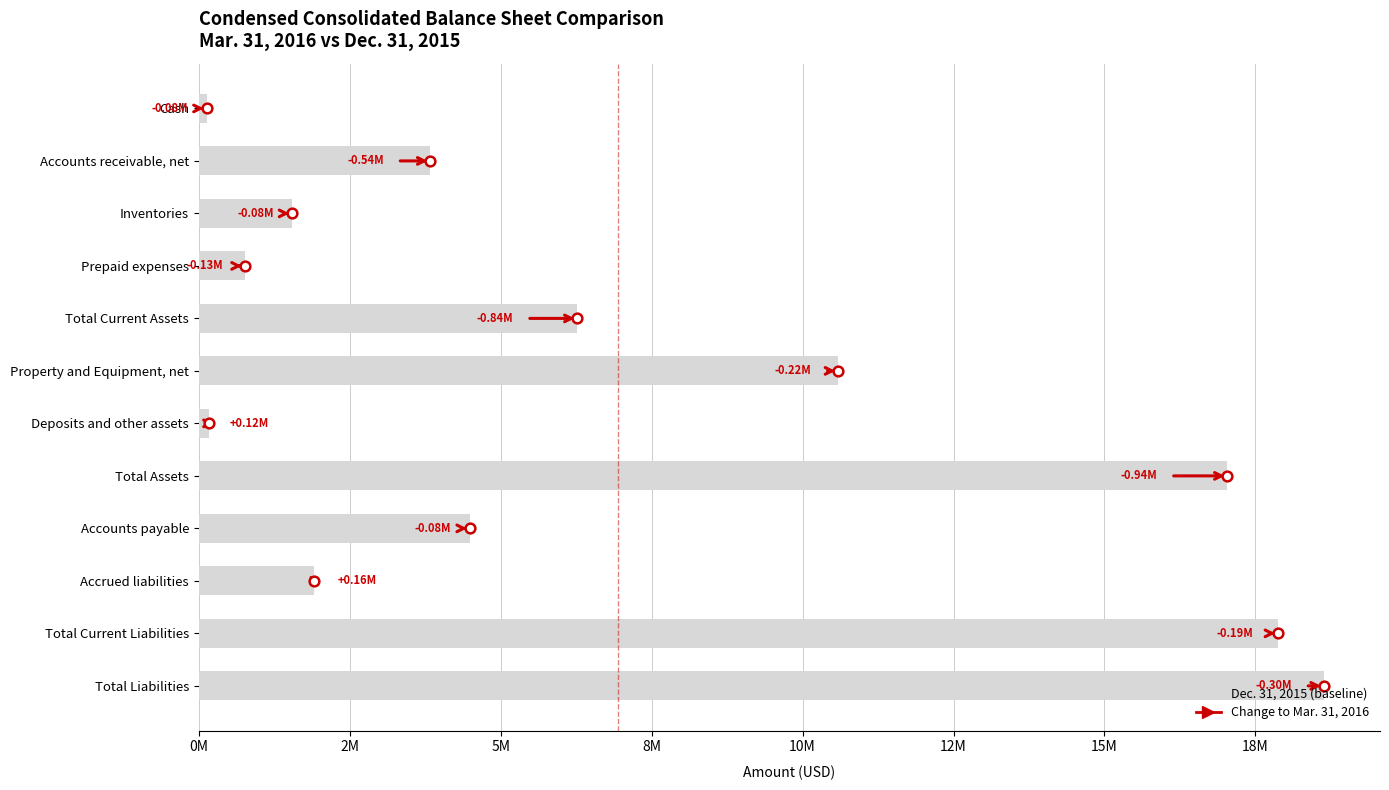

At which label is the value closest to 9380450?

Property and Equipment, net